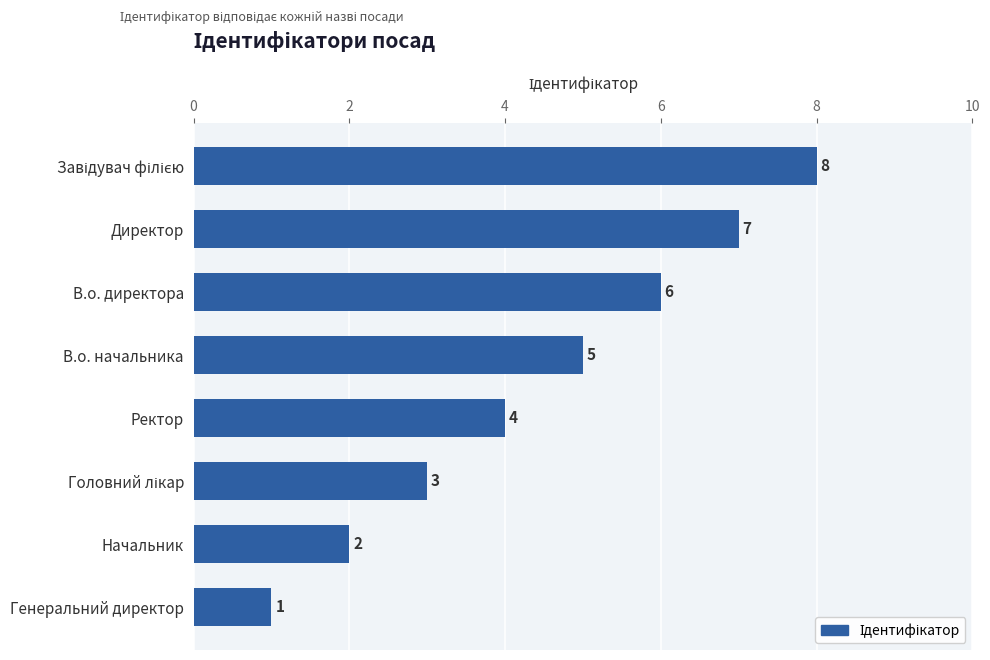

What is the difference between the maximum and minimum values?

7